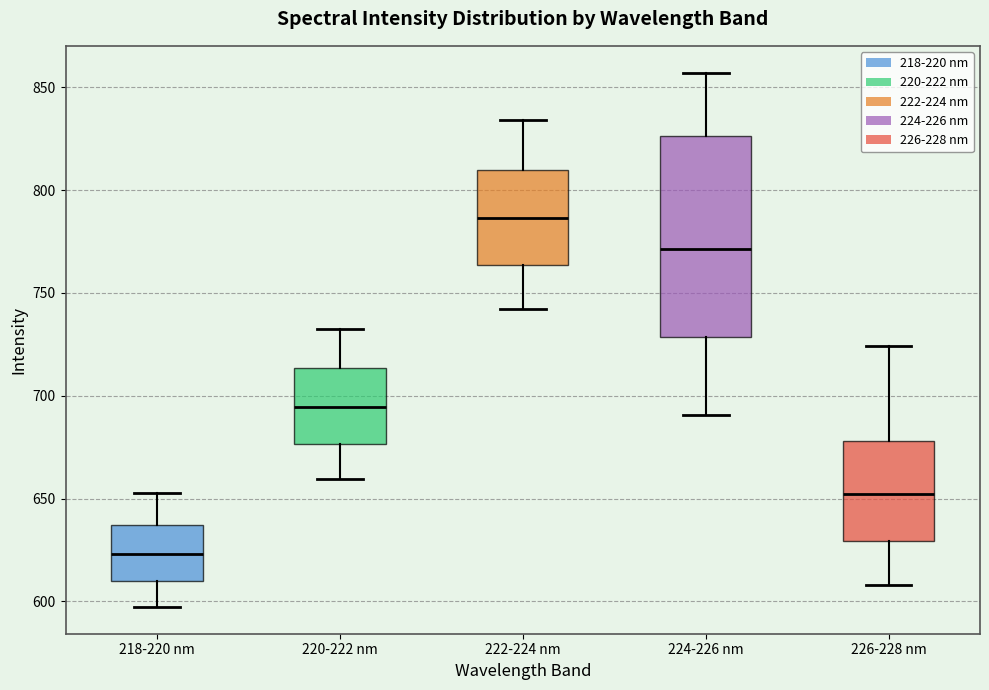

Reading left to right, read every box against the y-axis: the position of its median line, the range the box covers, and the ends of its whiskers. The values are not printed on the chart, so give them approximately, as read against the axis.

218-220 nm: median 625, box 610 to 635, whiskers 595 to 655
220-222 nm: median 695, box 675 to 715, whiskers 660 to 735
222-224 nm: median 785, box 765 to 810, whiskers 740 to 835
224-226 nm: median 770, box 730 to 825, whiskers 690 to 855
226-228 nm: median 650, box 630 to 680, whiskers 610 to 725